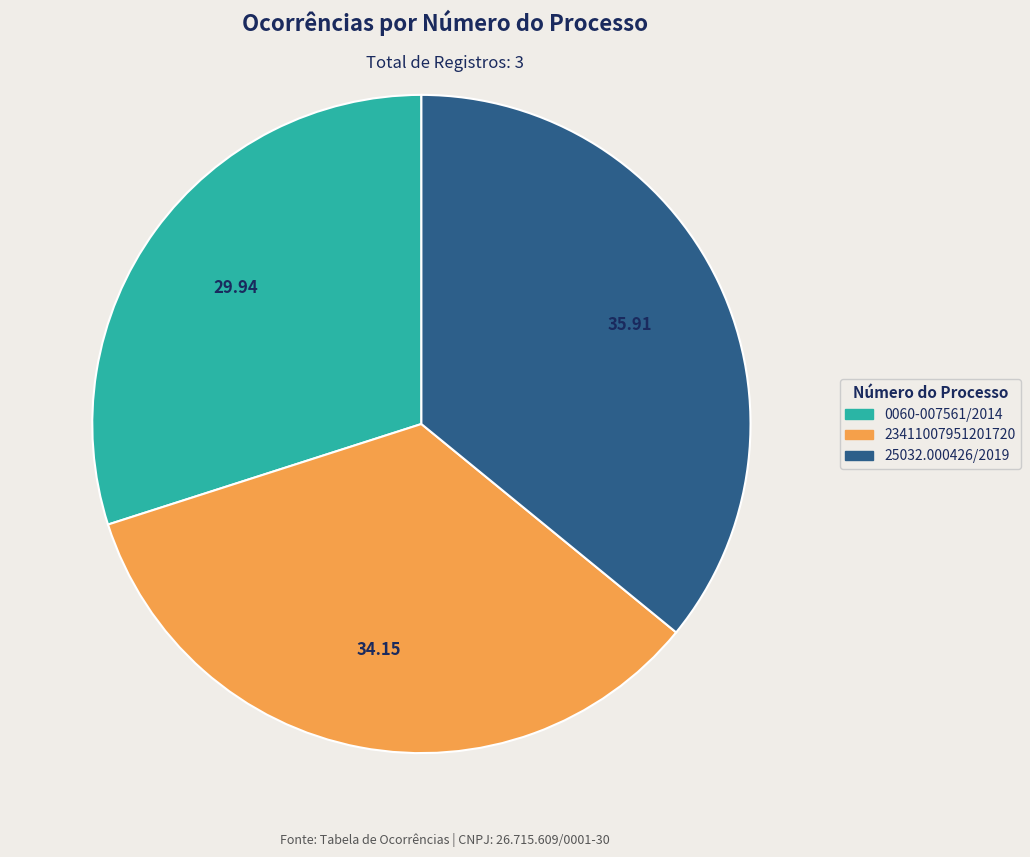

Does 0060-007561/2014 account for over 50% of the chart?

No